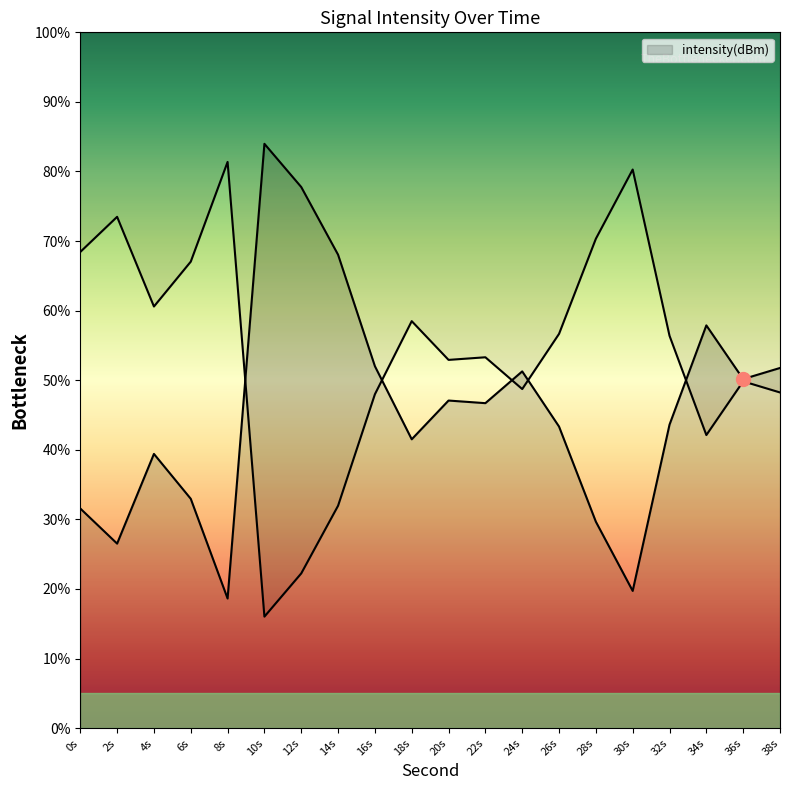

Reading left to right, extract all data points from this chart.

31.6	26.5	39.4	33.0	18.6	84.0	77.8	68.0	52.0	41.5	47.1	46.7	51.3	43.3	29.7	19.7	43.6	57.9	50.2	51.8